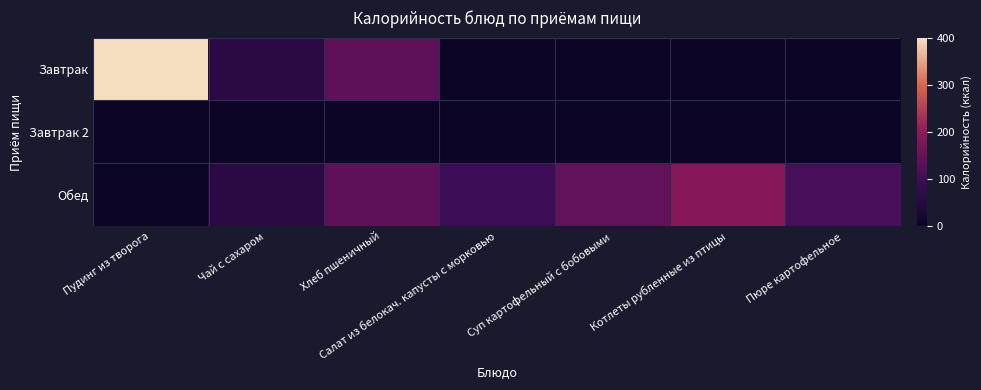

Reading right to left, what are all the values shown in this chart?

Завтрак: Пюре картофельное=0.0	Котлеты рубленные из птицы=0.0	Суп картофельный с бобовыми=0.0	Салат из белокач. капусты с морковью=0.0	Хлеб пшеничный=140.3	Чай с сахаром=60.0	Пудинг из творога=400.3
Завтрак 2: Пюре картофельное=0.0	Котлеты рубленные из птицы=0.0	Суп картофельный с бобовыми=0.0	Салат из белокач. капусты с морковью=0.0	Хлеб пшеничный=0.0	Чай с сахаром=0.0	Пудинг из творога=0.0
Обед: Пюре картофельное=109.7	Котлеты рубленные из птицы=189.8	Суп картофельный с бобовыми=144.4	Салат из белокач. капусты с морковью=94.1	Хлеб пшеничный=140.3	Чай с сахаром=60.0	Пудинг из творога=0.0